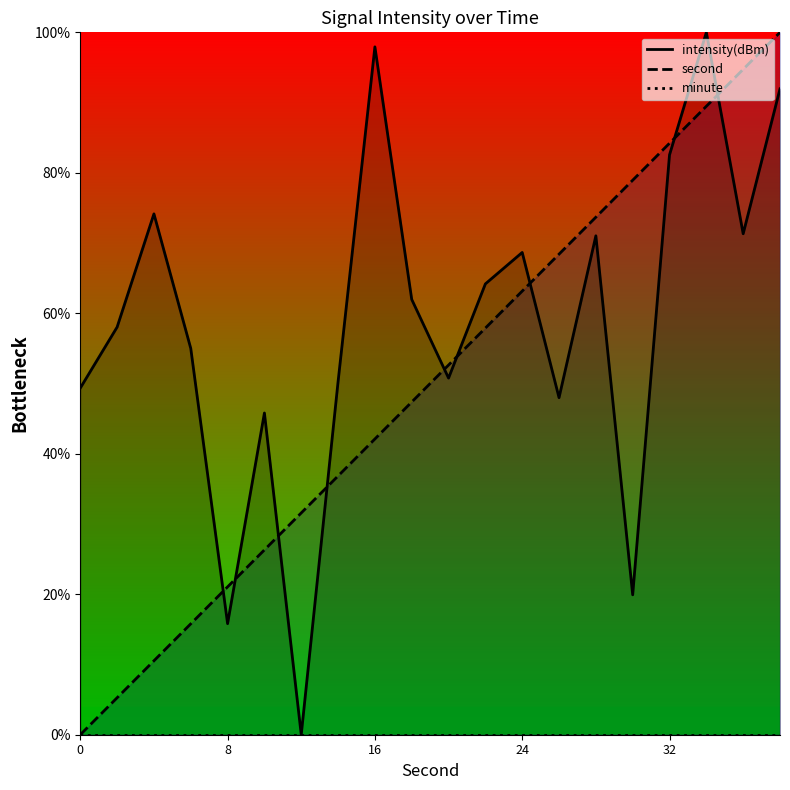

The second series shows 63.2 at 24. True or false?

True